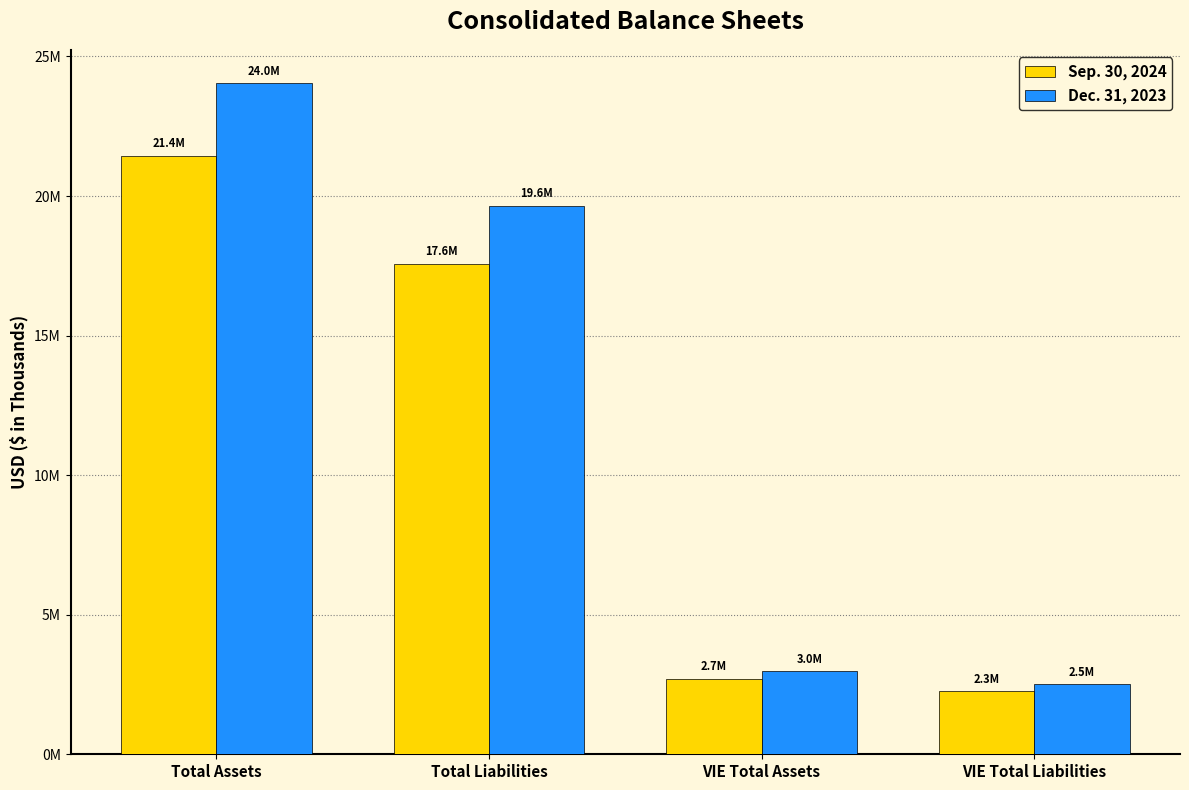

Is the value of Dec. 31, 2023 at VIE Total Liabilities greater than the value of Sep. 30, 2024 at Total Liabilities?

No